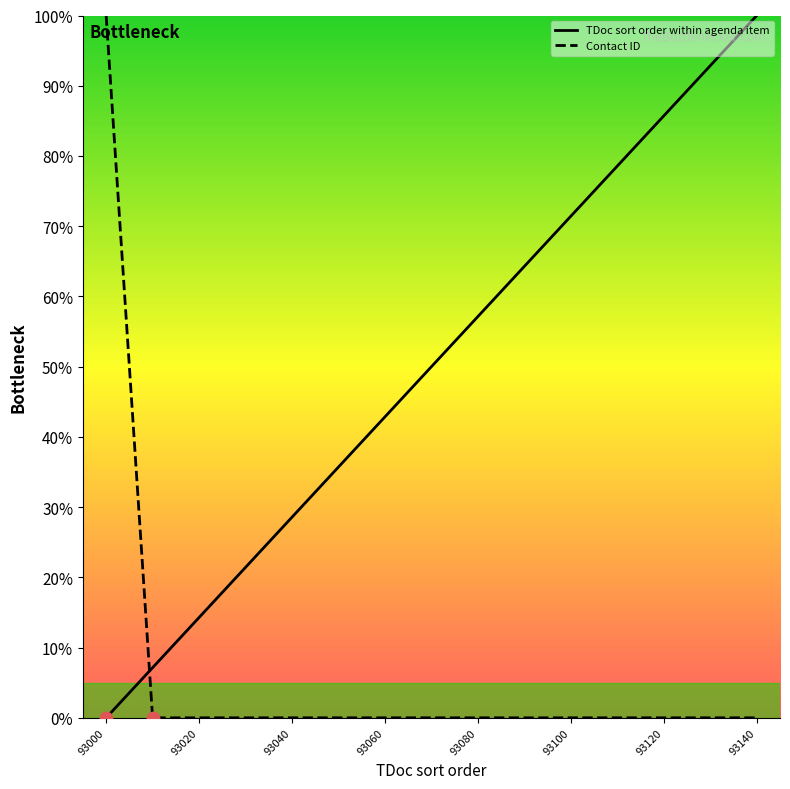

Which series reaches the minimum Y coordinate?

TDoc sort order within agenda item